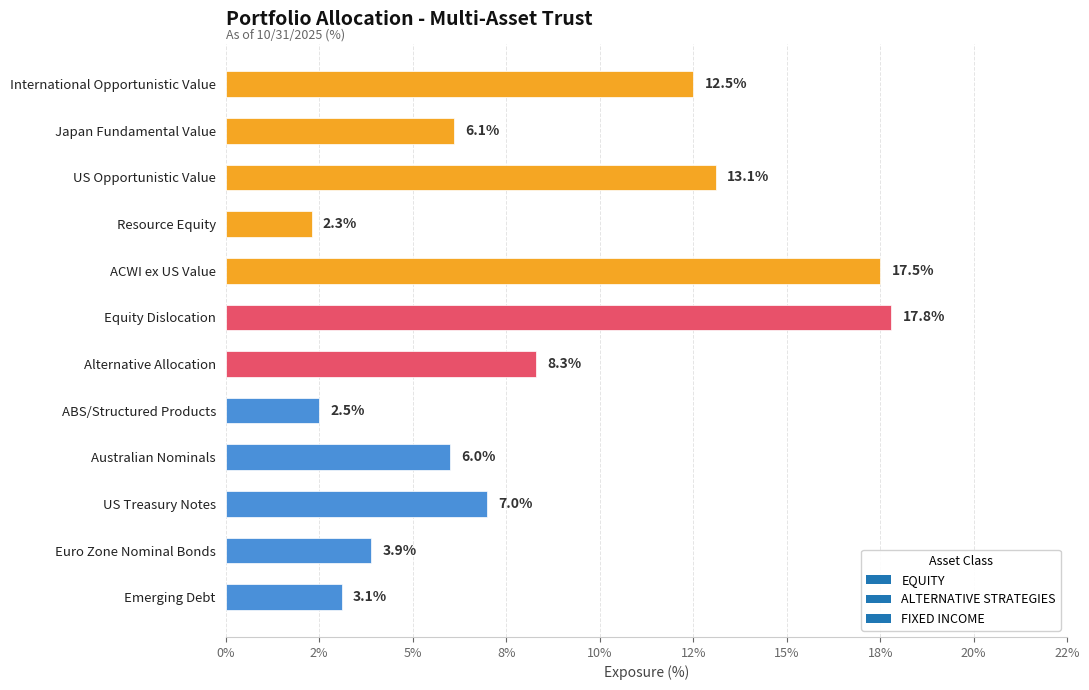

Does the chart contain any negative values?

No